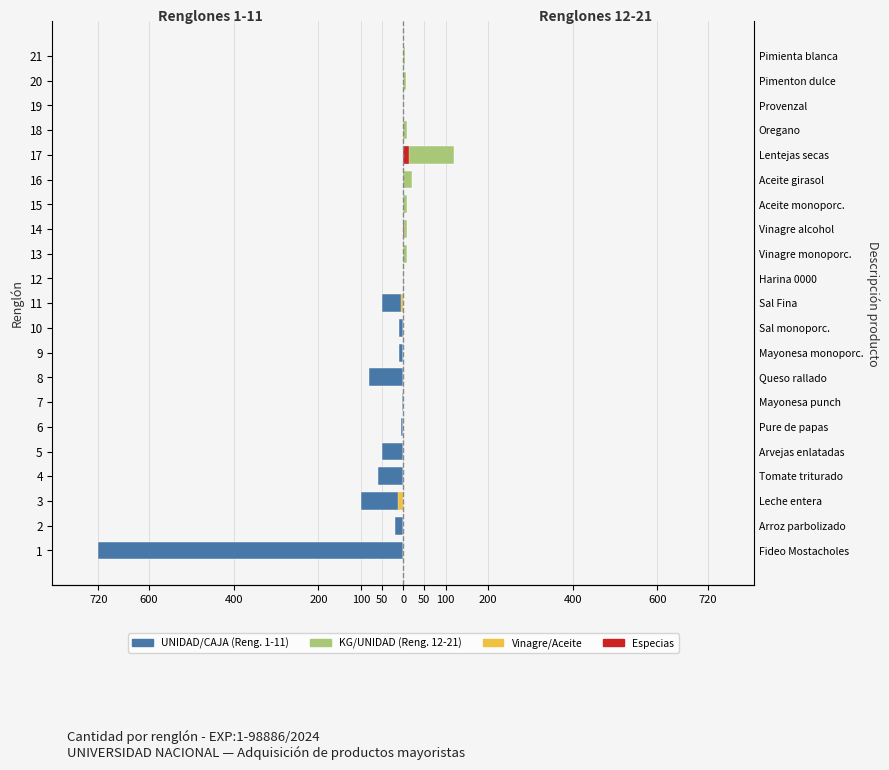

Are the bars horizontal?

Yes